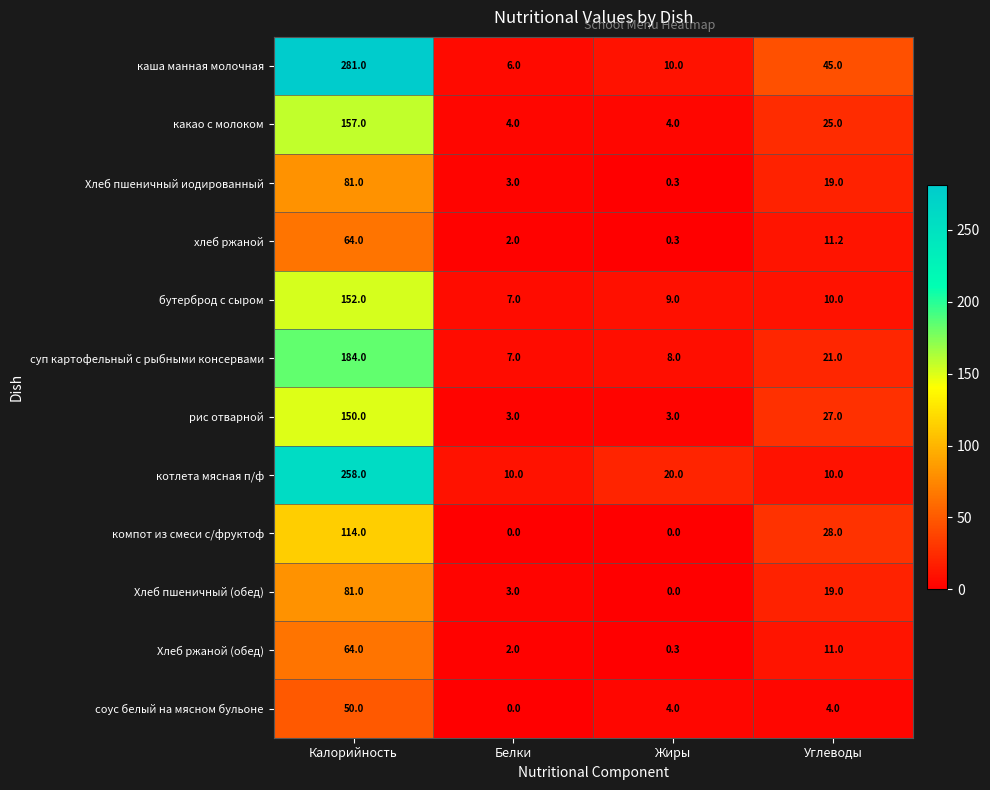

Which series has the largest total across all categories?

каша манная молочная